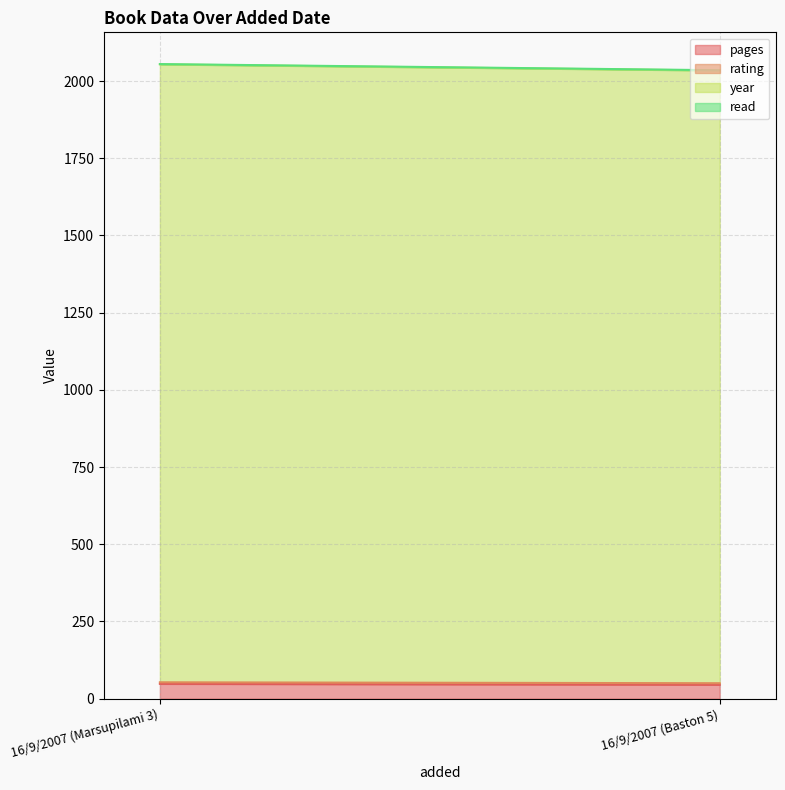

How many lines are shown in the chart?

4